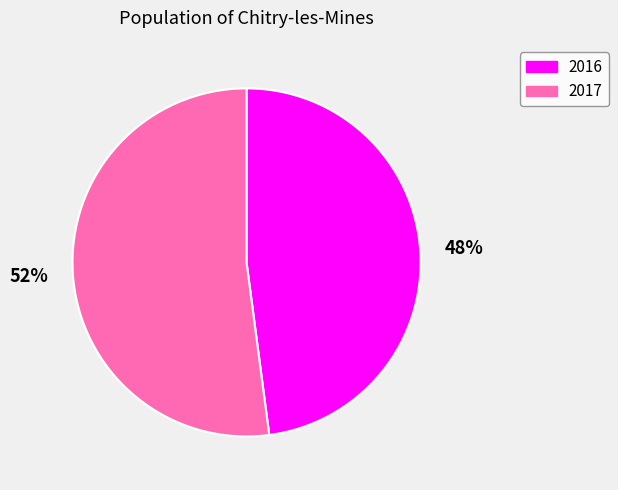

Count the number of slices in the pie.

2